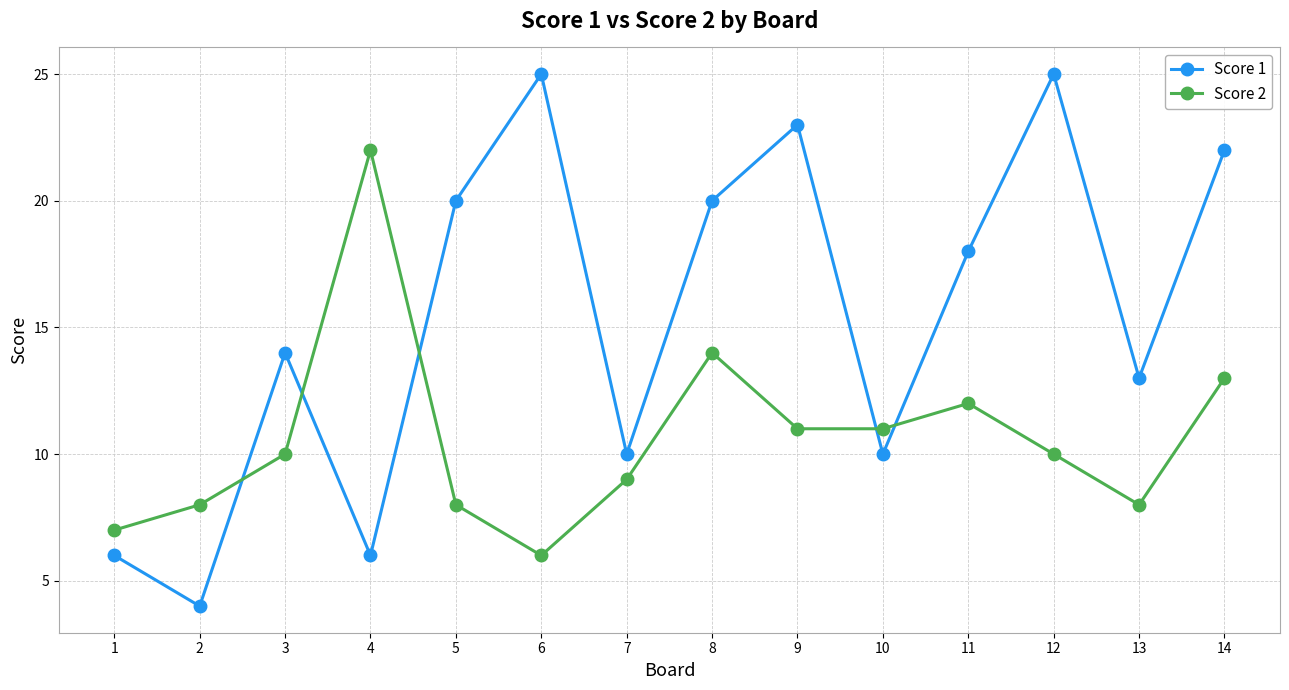

Is it true that Score 2 equals 8 at 5?

True